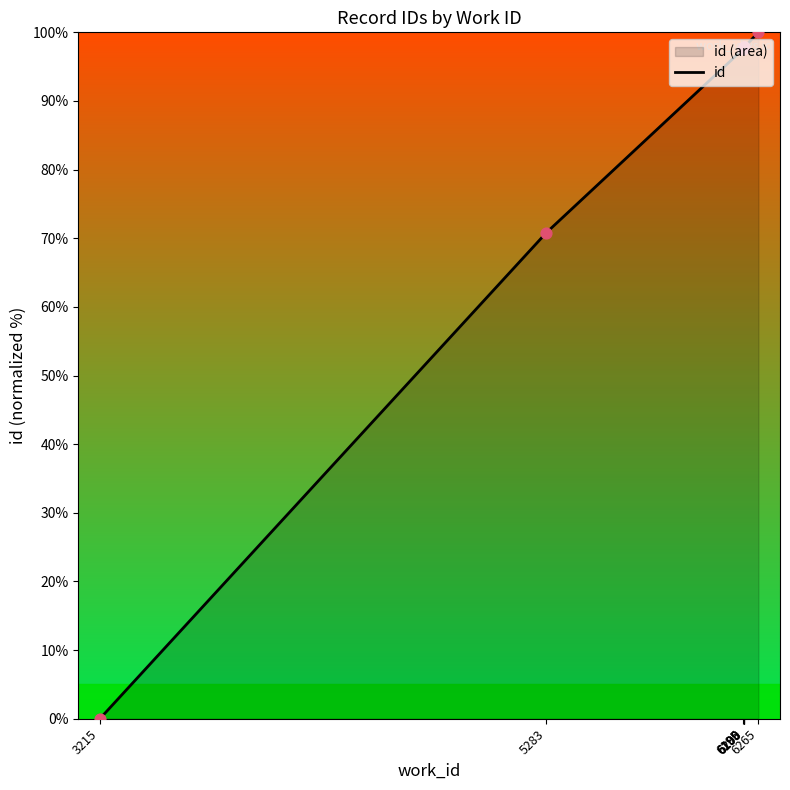

What is the change in value from 6198 to 6265?

+2.3